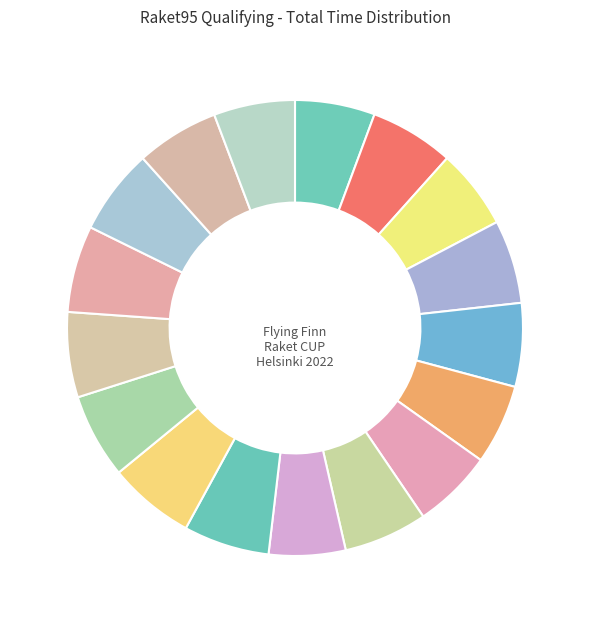

How many segments does this pie chart have?

17